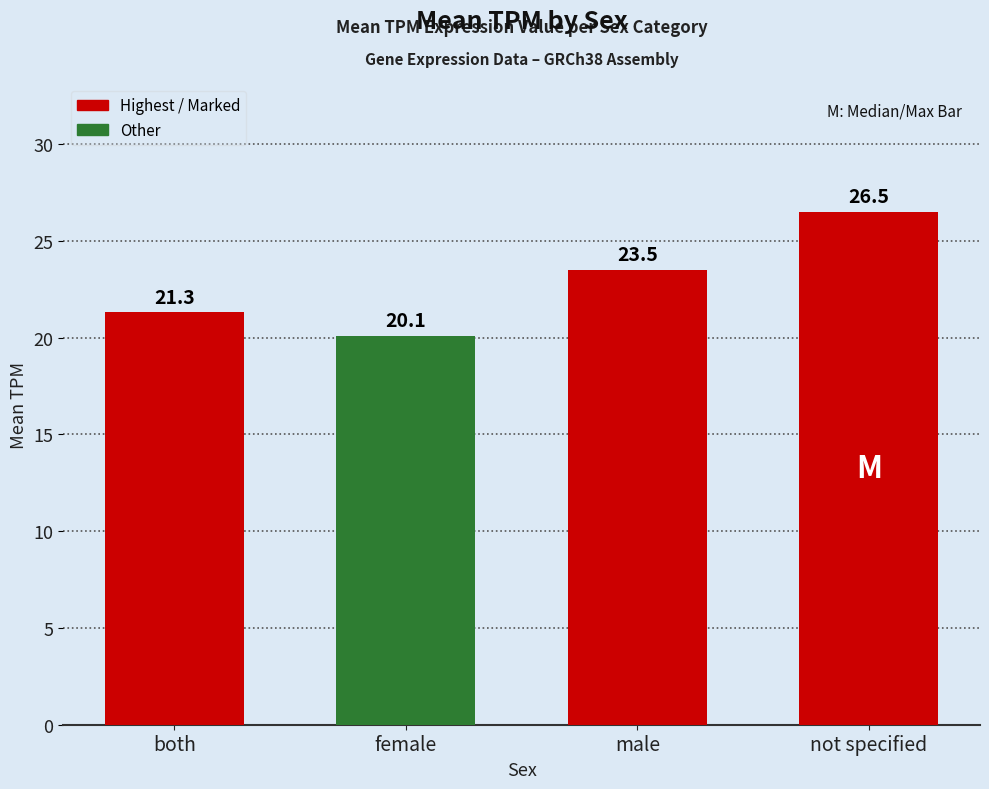

What is the sum of all values?

91.4